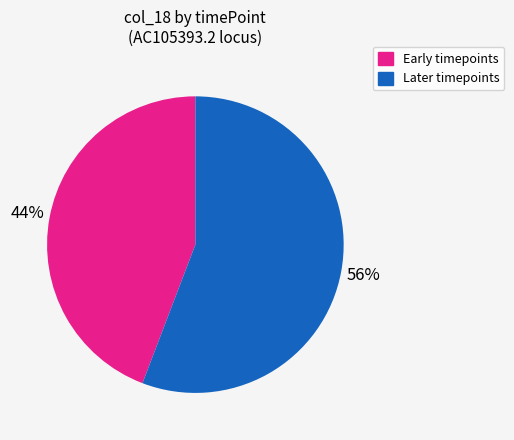

Combined, do Early timepoints and Later timepoints account for over 50%?

Yes